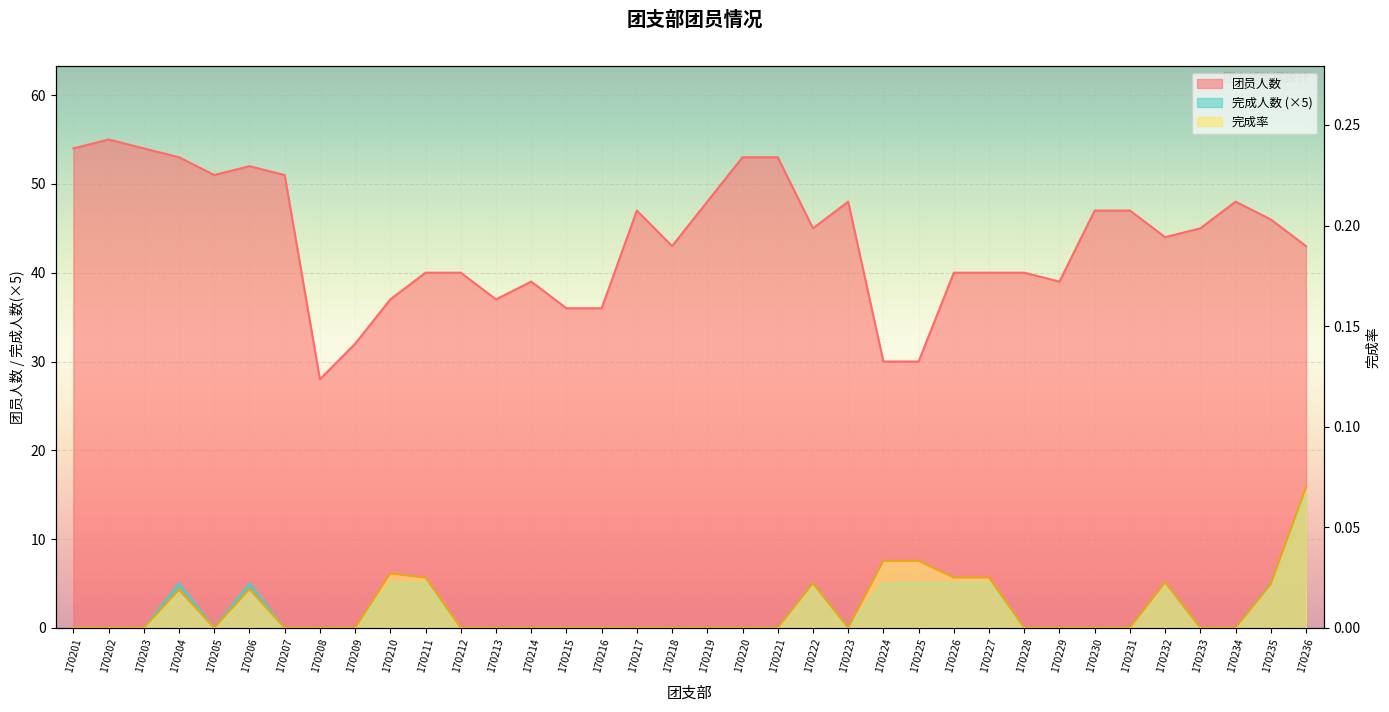

Which category has the lowest value in the 团员人数 series?

170208